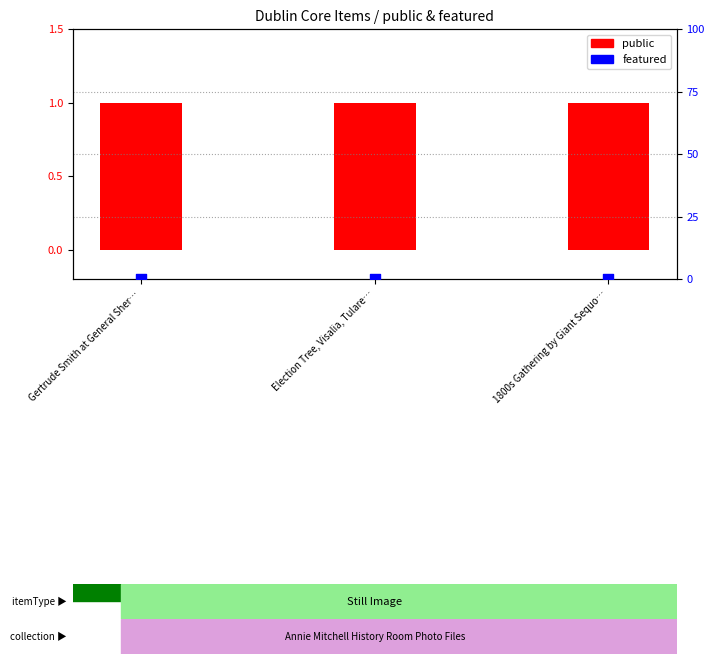

Is the value of public at Gertrude Smith at General Sher… greater than the value of featured at Election Tree, Visalia, Tulare…?

Yes